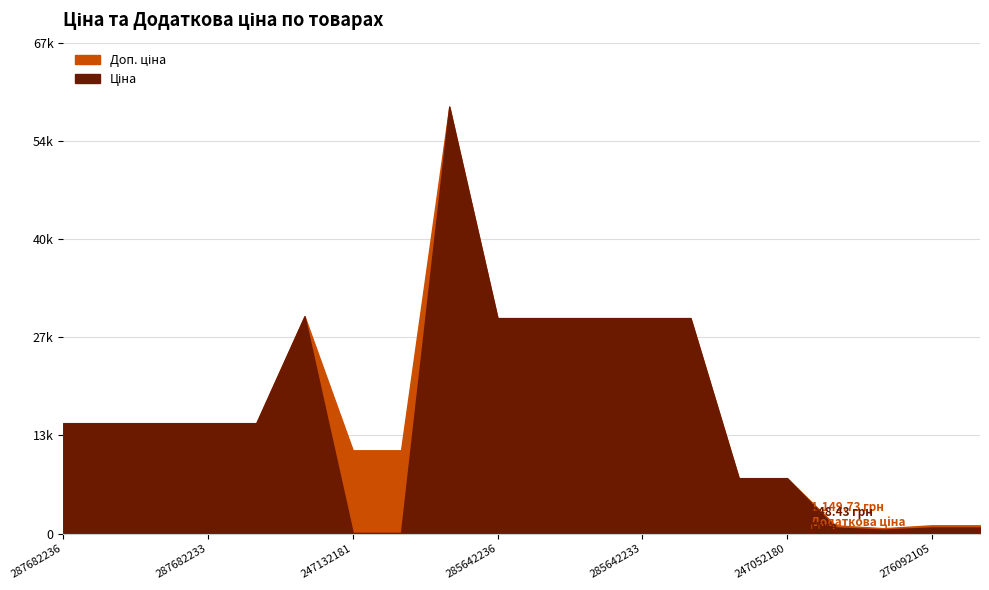

What is the value of the Доп. ціна point at the 17th from the left?

1149.7